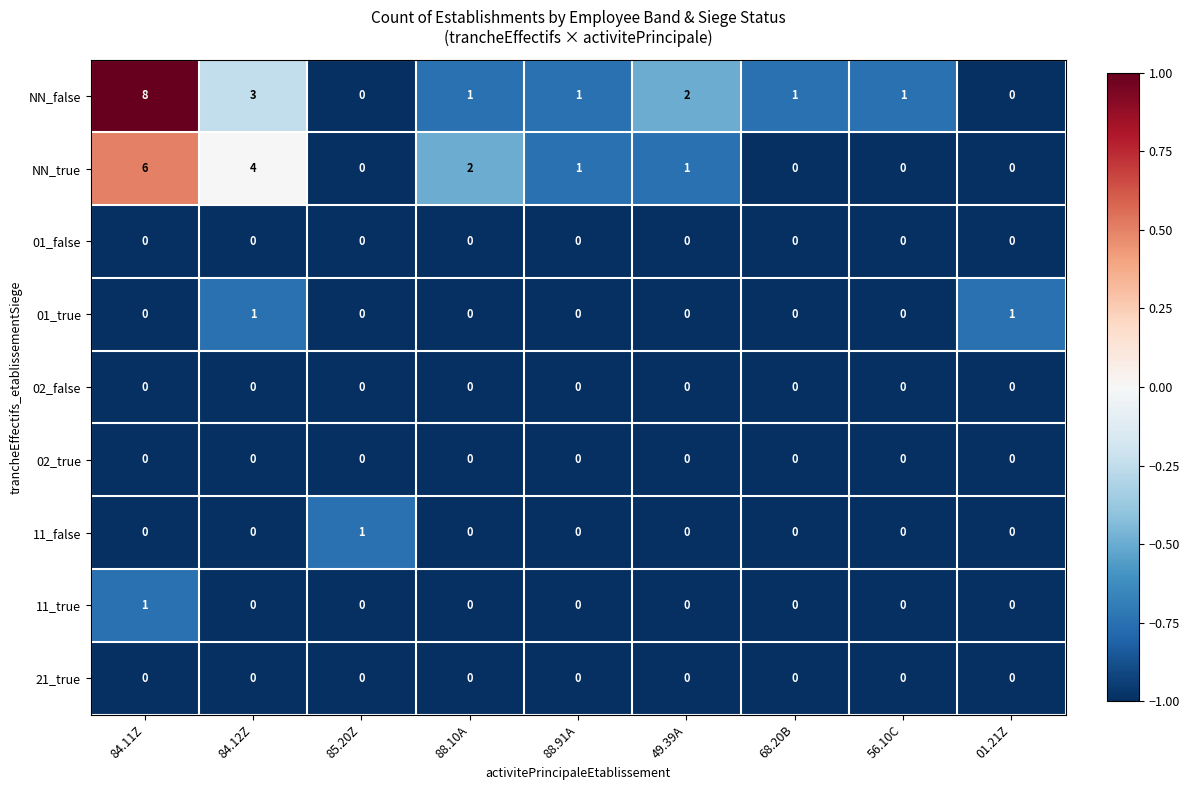

Which category has the highest value across all series?

84.11Z